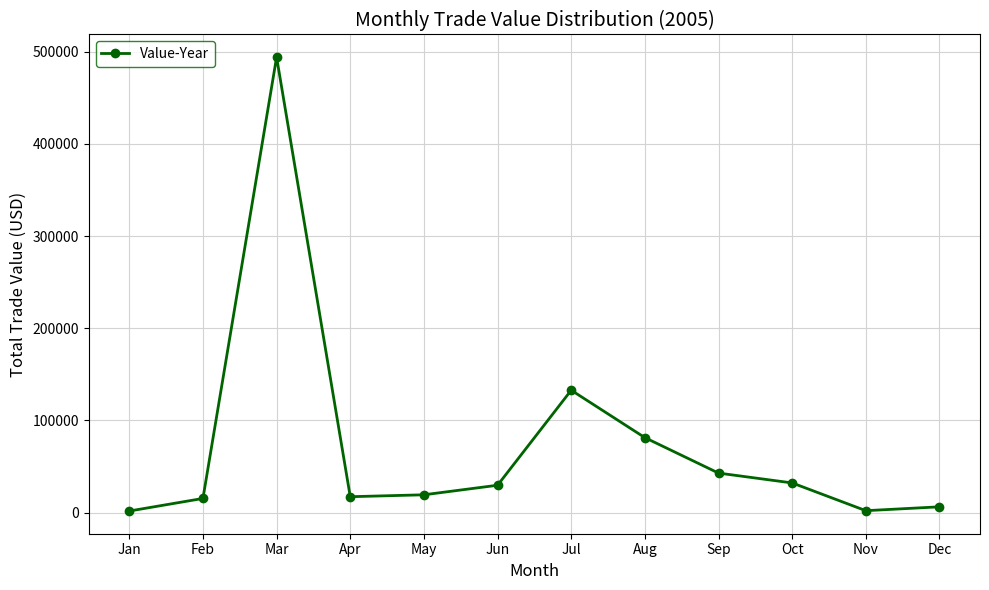

What is the difference between the second highest and second lowest values?

130703